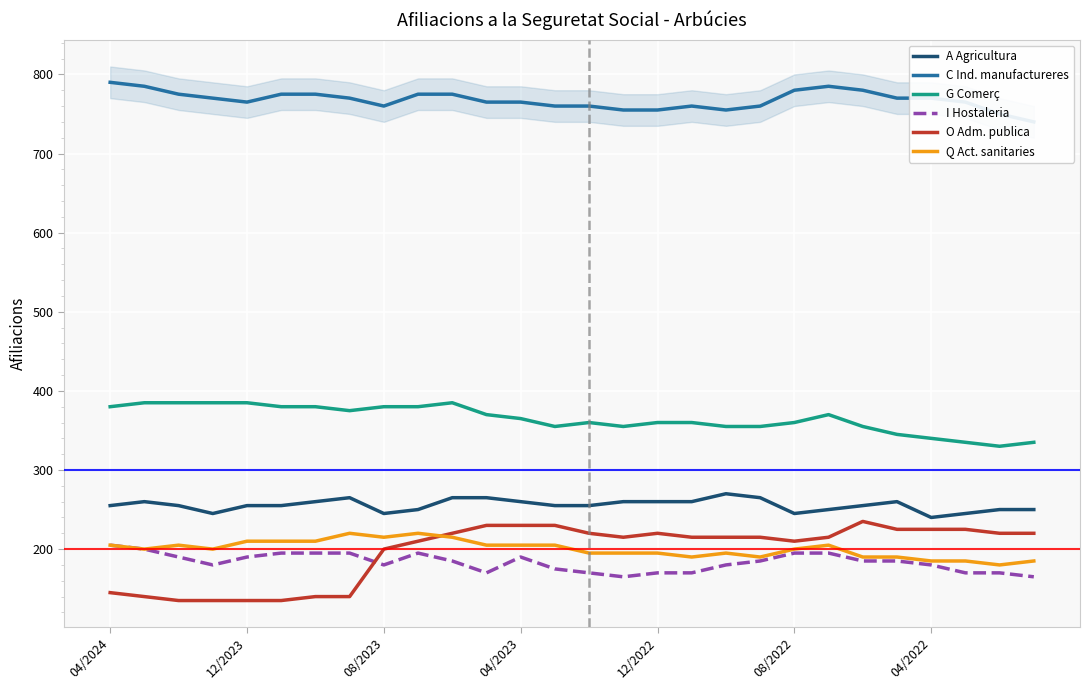

The G Comerç series shows 524 at 04/2022. True or false?

False